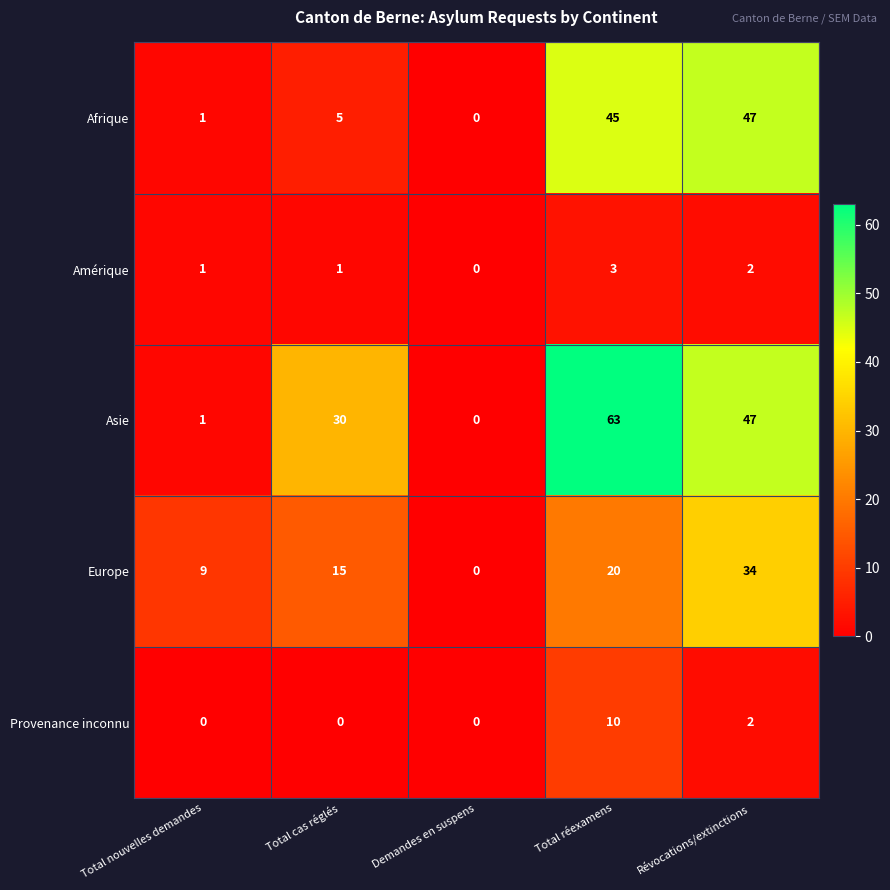

What is the sum of the Afrique values at Demandes en suspens and Total réexamens?

45